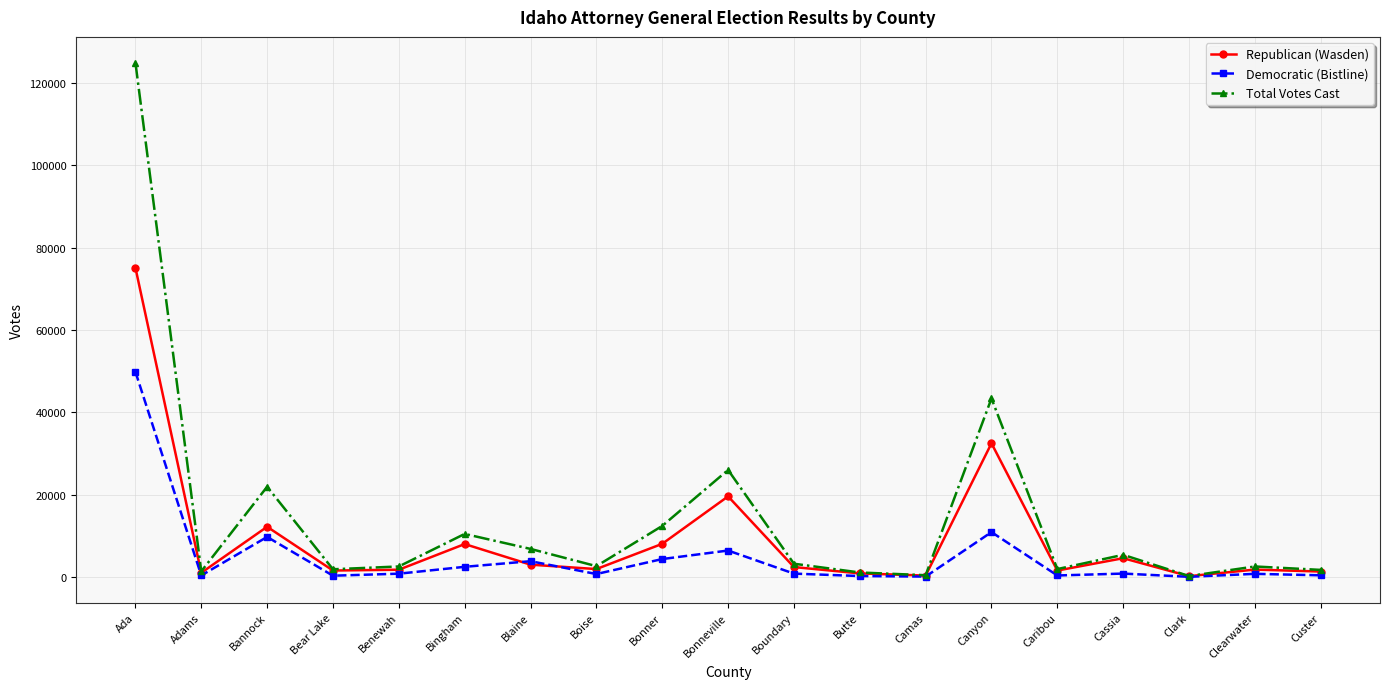

How many distinct data groups are displayed?

3